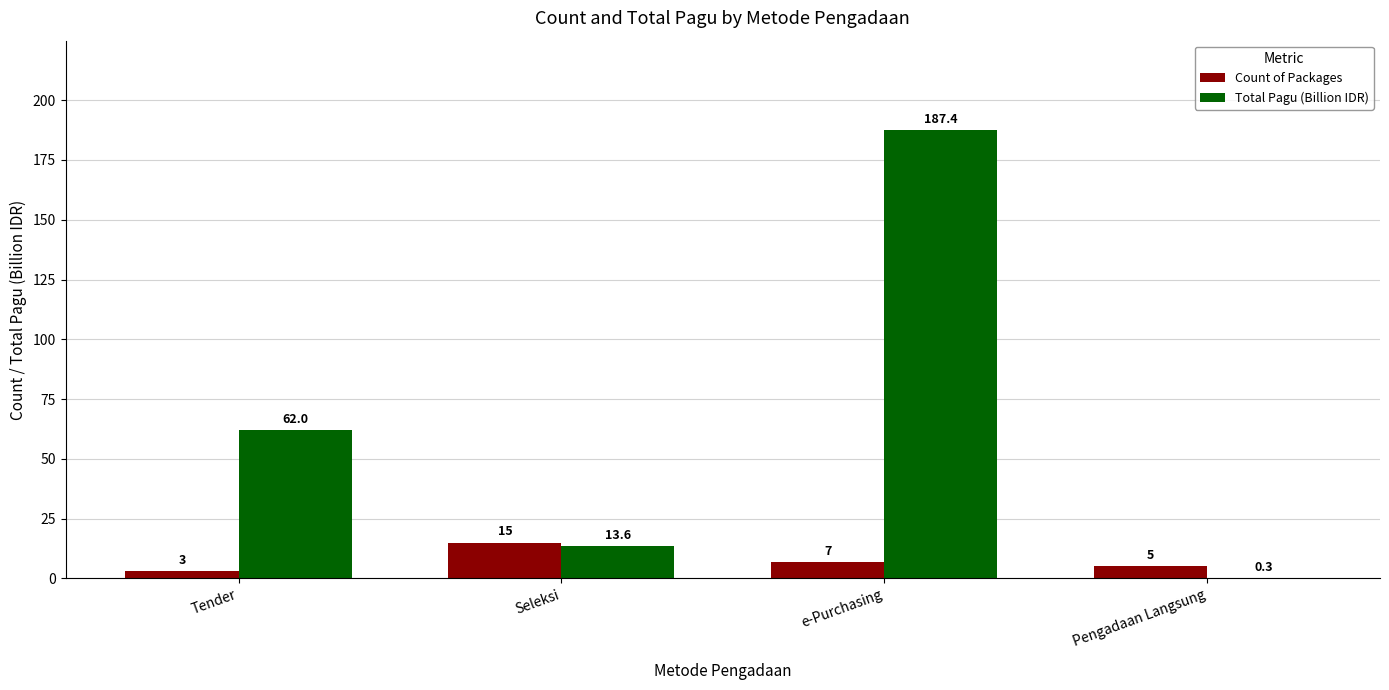

How many groups of bars are there?

4